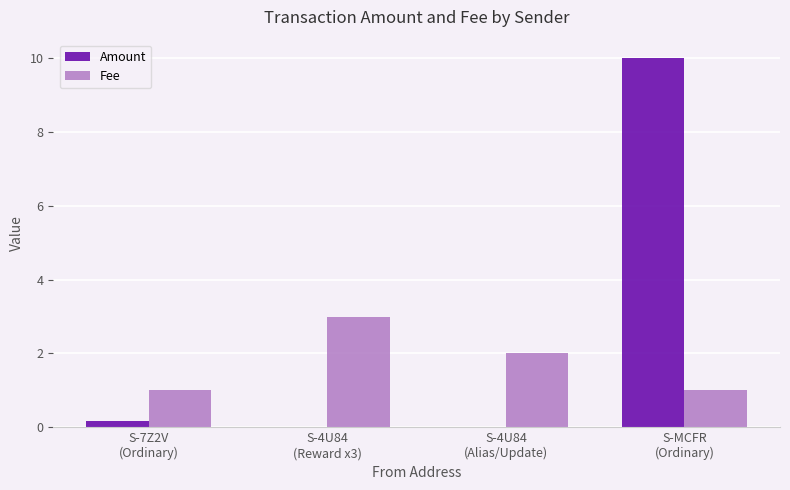

How many Fee values are between 1 and 3?

4